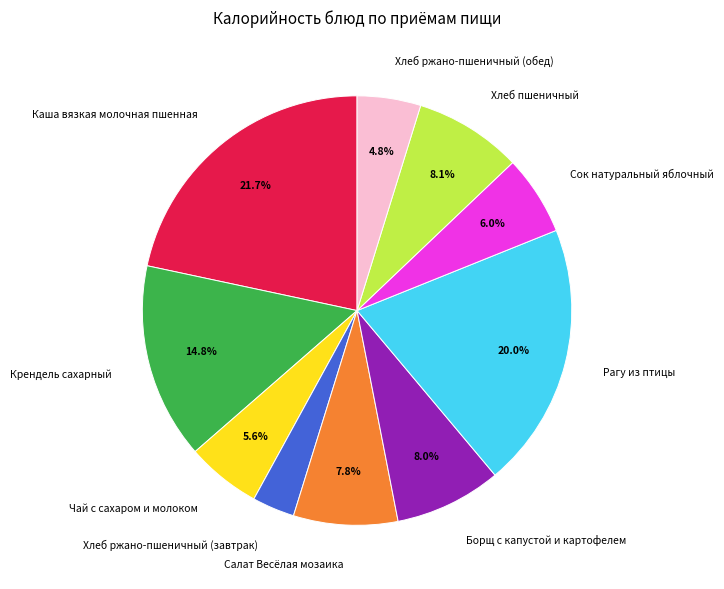

How many slices are in this pie chart?

10